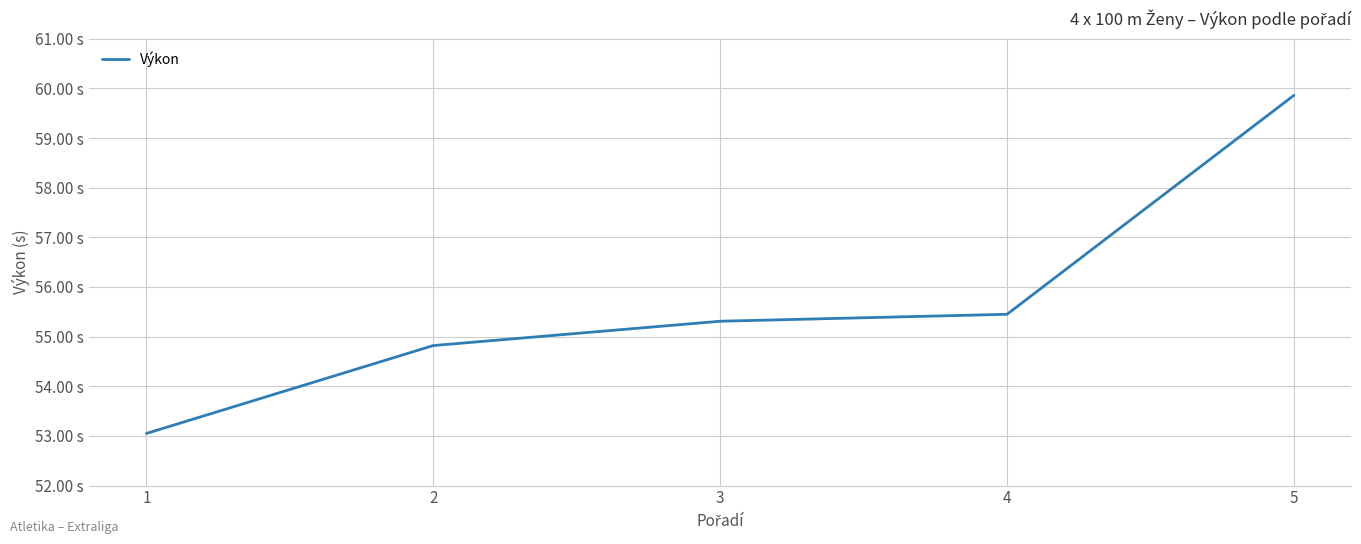

The value at 2 is 19.1. True or false?

False